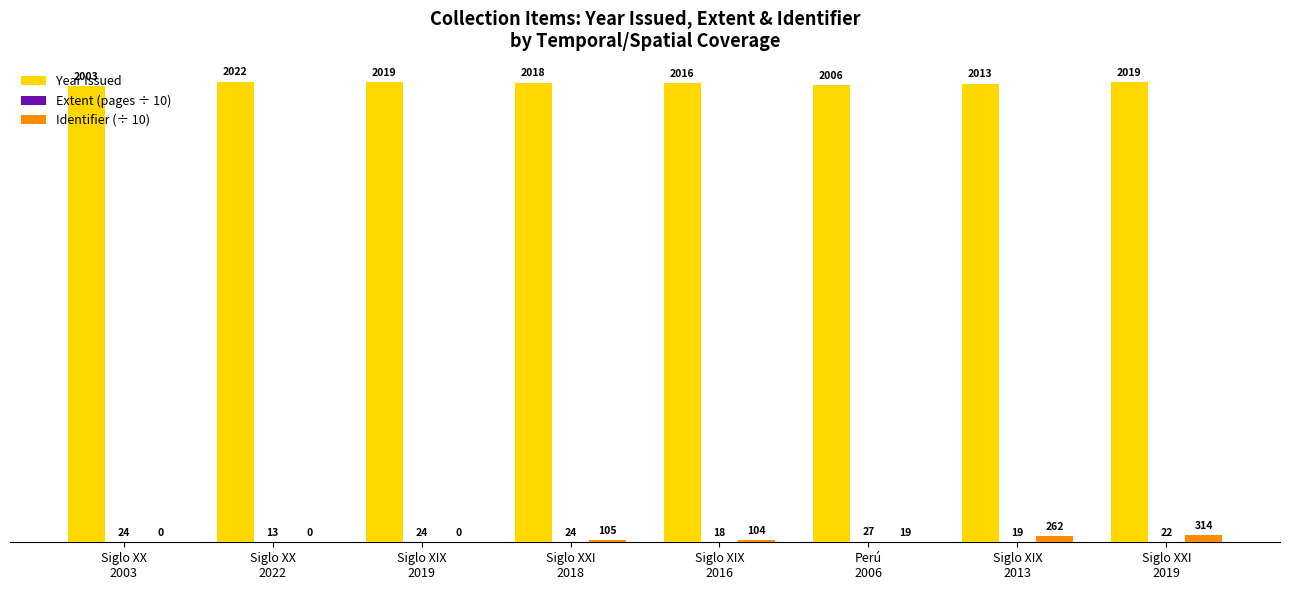

Are the bars grouped side by side (vs. stacked)?

Yes